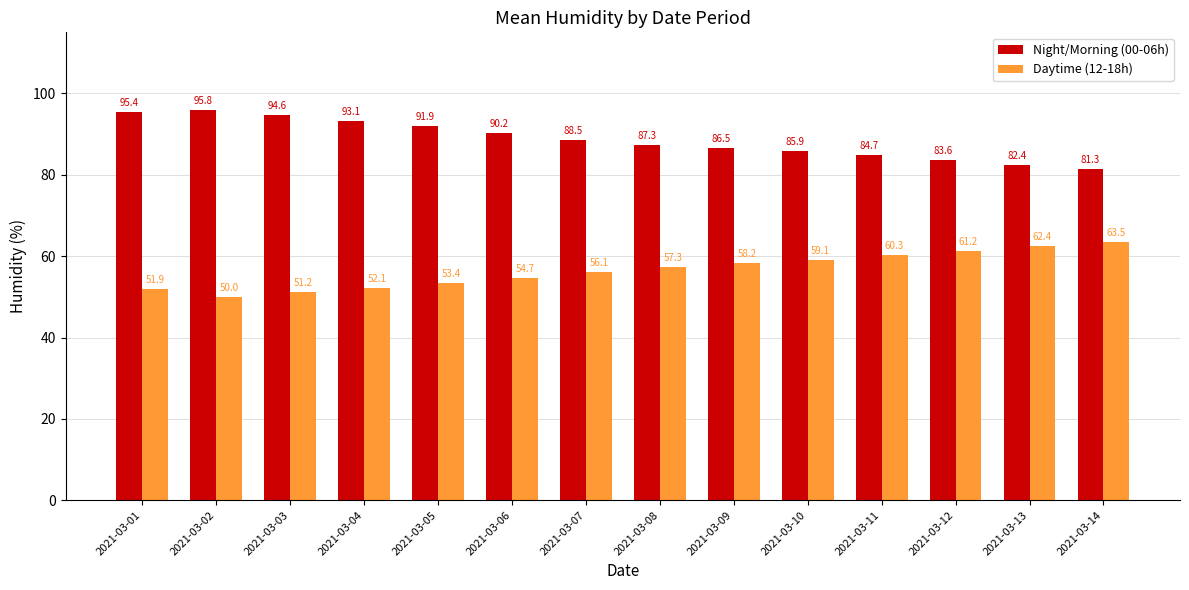

True or false: Night/Morning (00-06h) has a value of 83.6 at 2021-03-12.

True